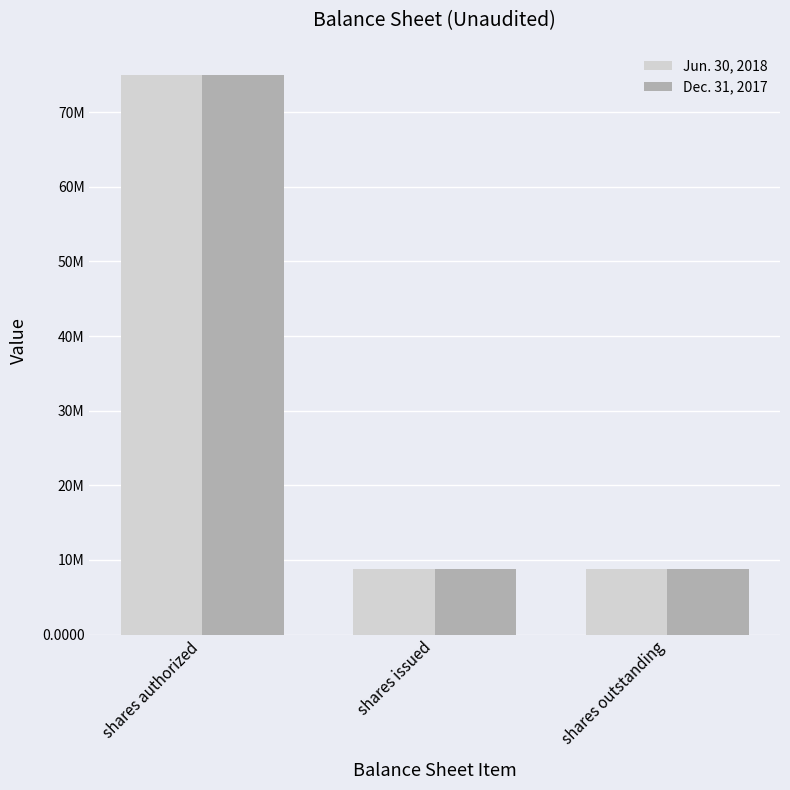

Does the chart contain any negative values?

No